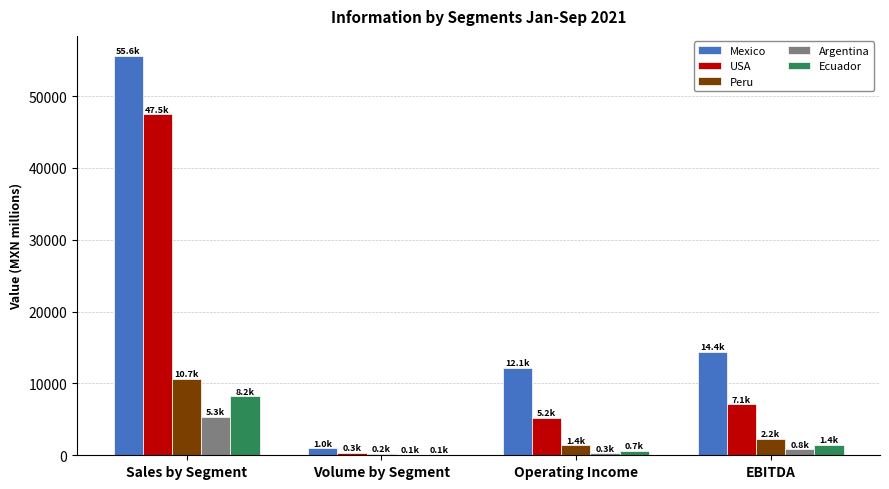

Are the bars horizontal?

No